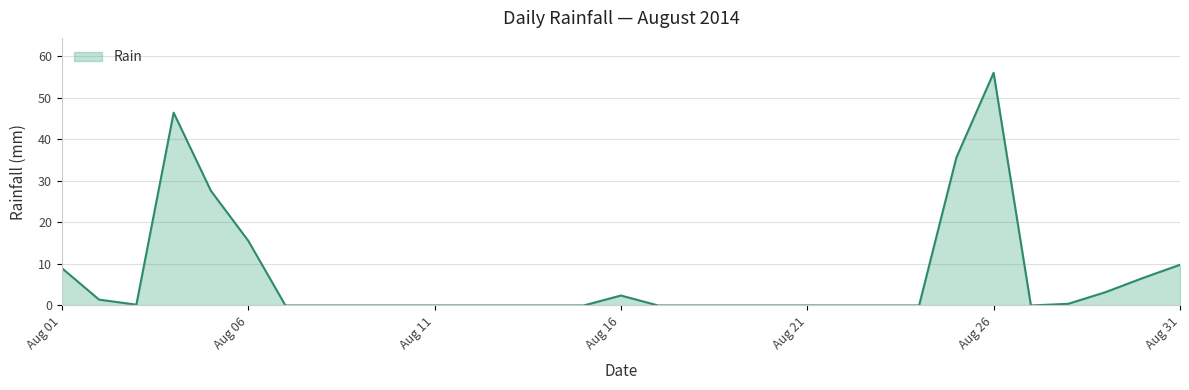

What is the greatest value displayed?

56.0